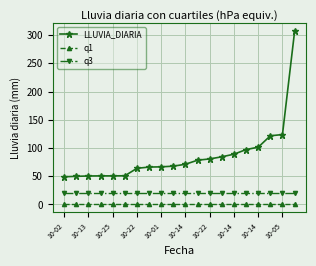

Which series has the largest range (max minus min)?

LLUVIA_DIARIA